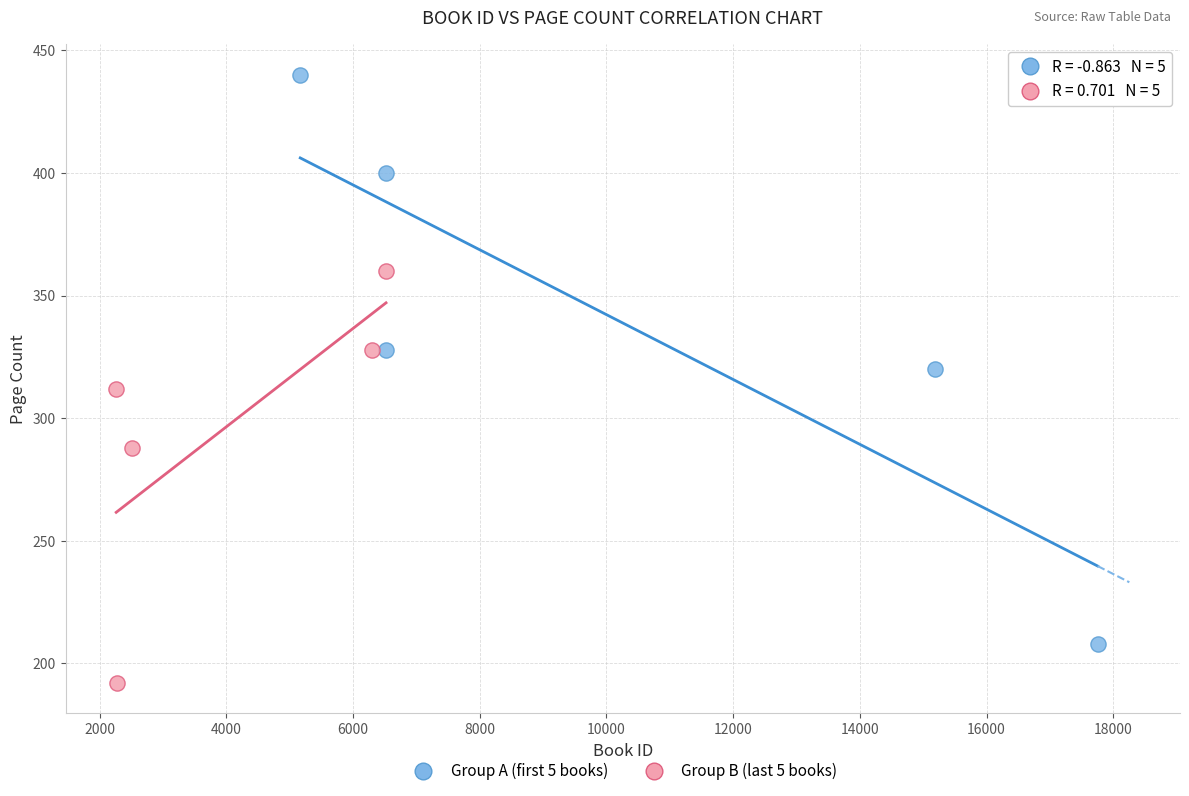

Which series contains the lowest Y value?

Group B (last 5 books)